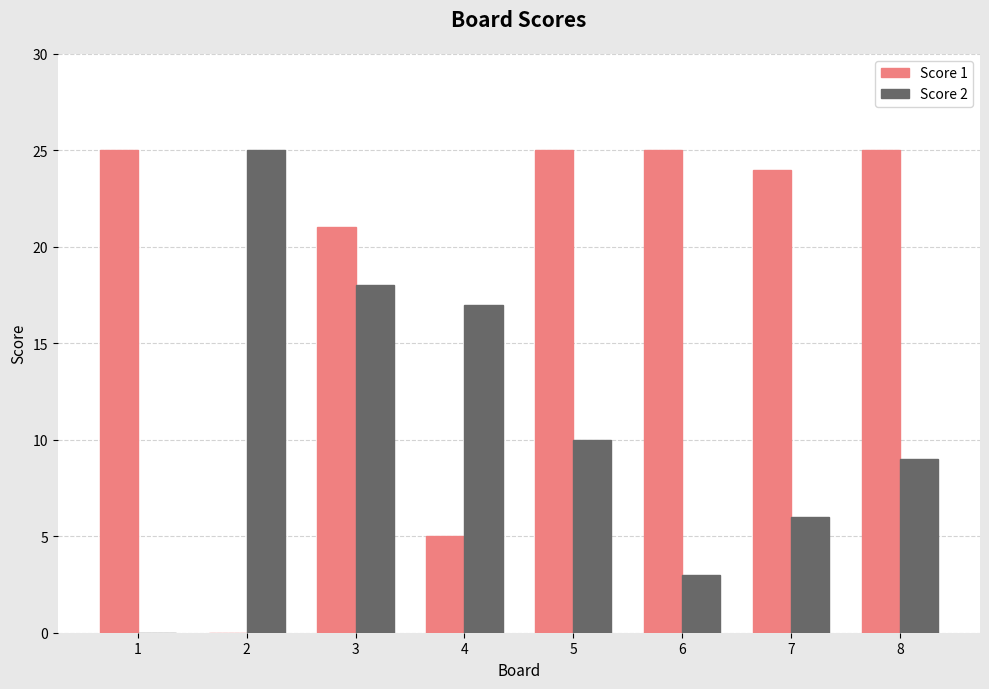

What is the sum of the Score 1 values at 1 and 2?

25